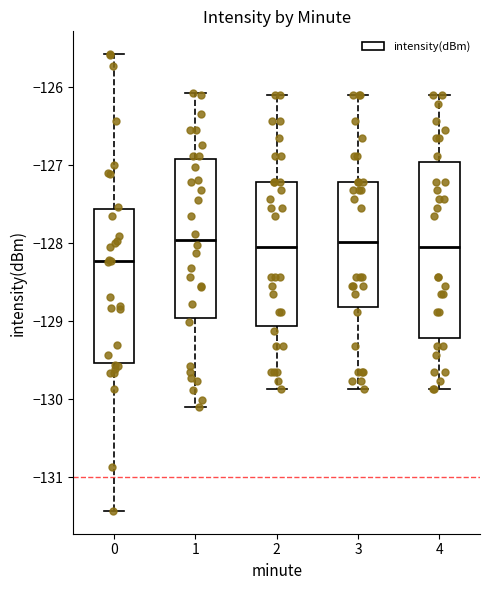

Reading left to right, transcribe this box plot: for each box, give where its median line is, the range the box spans, and where its two whiskers end, as read against the y-axis. The values are not printed on the chart, so give them approximately, as read against the axis.

0: median -128.2, box -129.5 to -127.6, whiskers -131.4 to -125.6
1: median -128.0, box -129.0 to -126.9, whiskers -130.1 to -126.1
2: median -128.0, box -129.1 to -127.2, whiskers -129.9 to -126.1
3: median -128.0, box -128.8 to -127.2, whiskers -129.9 to -126.1
4: median -128.0, box -129.2 to -127.0, whiskers -129.9 to -126.1